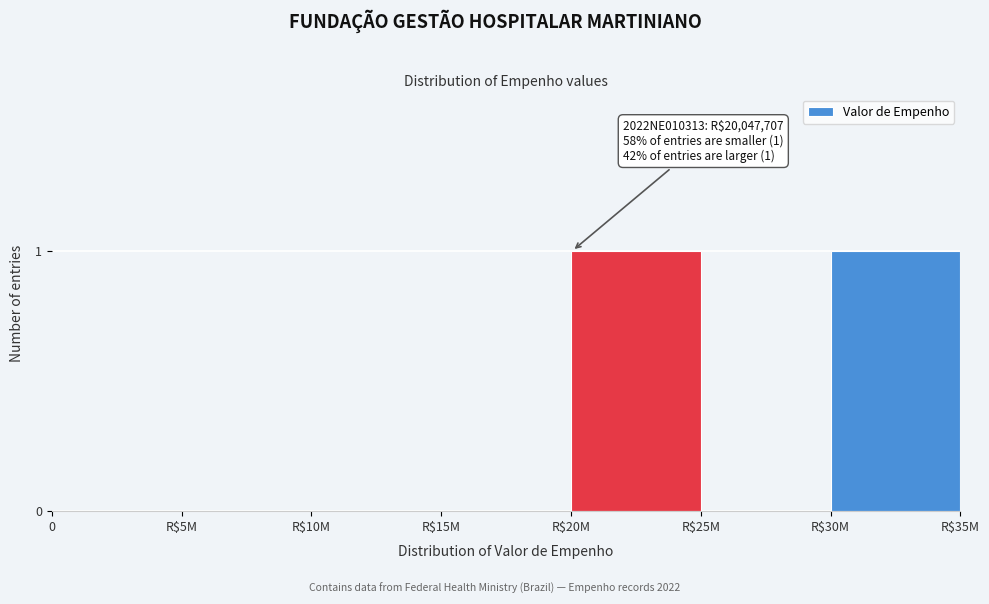

The value at 0 is 0. True or false?

True